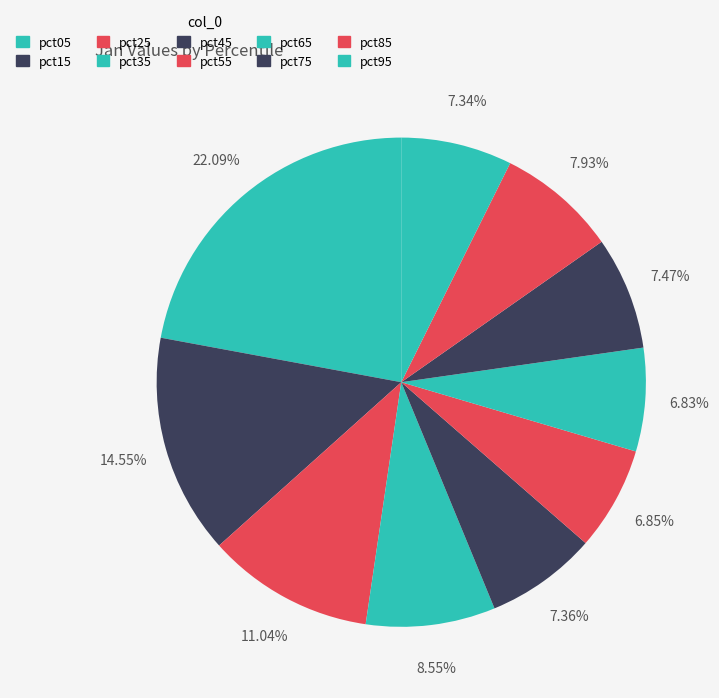

Count the number of slices in the pie.

10